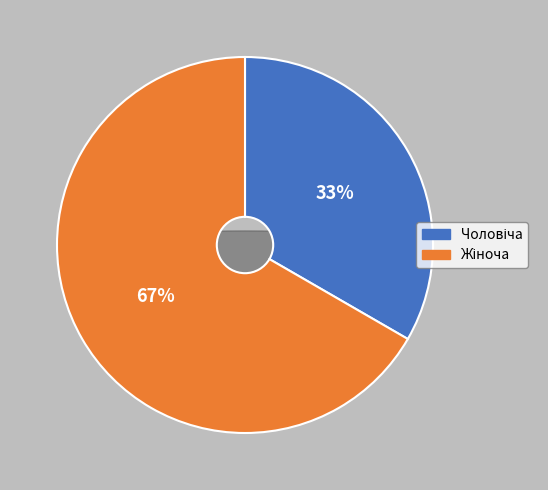

How many segments does this pie chart have?

2